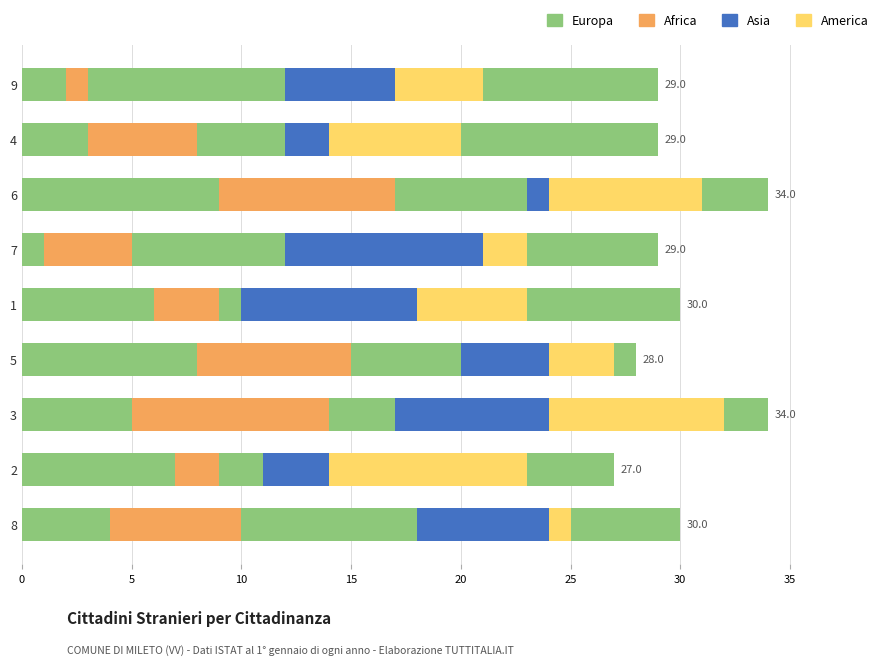

What is the value of the Europa bar at the 1st from the left?

2